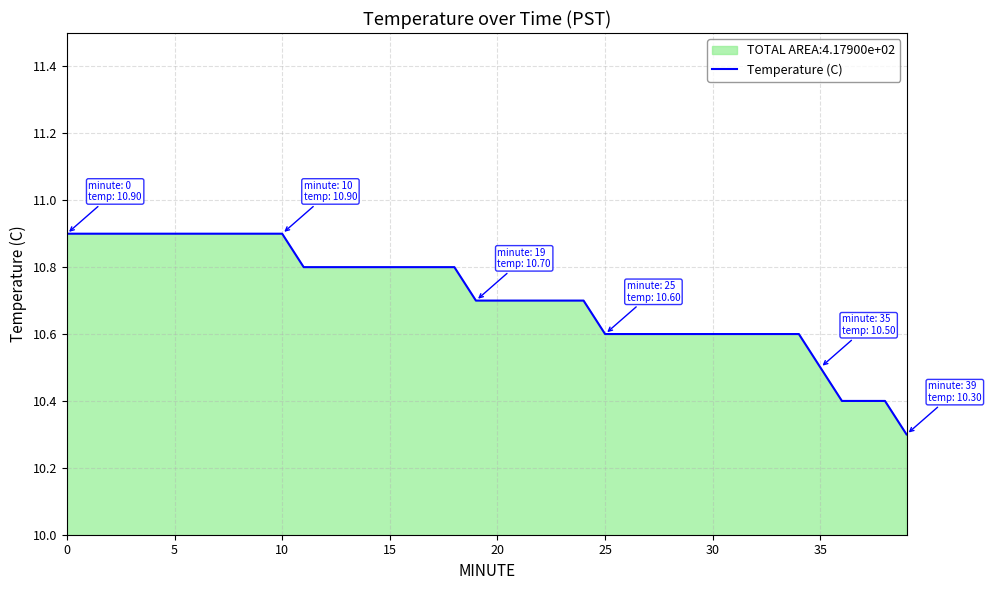

What is the smallest value displayed?

10.3